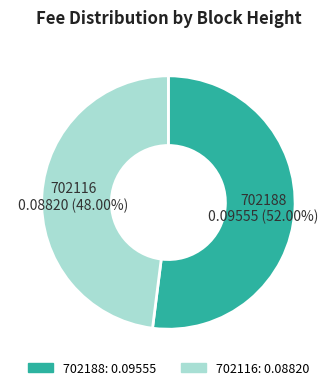

How many slices are in this pie chart?

2